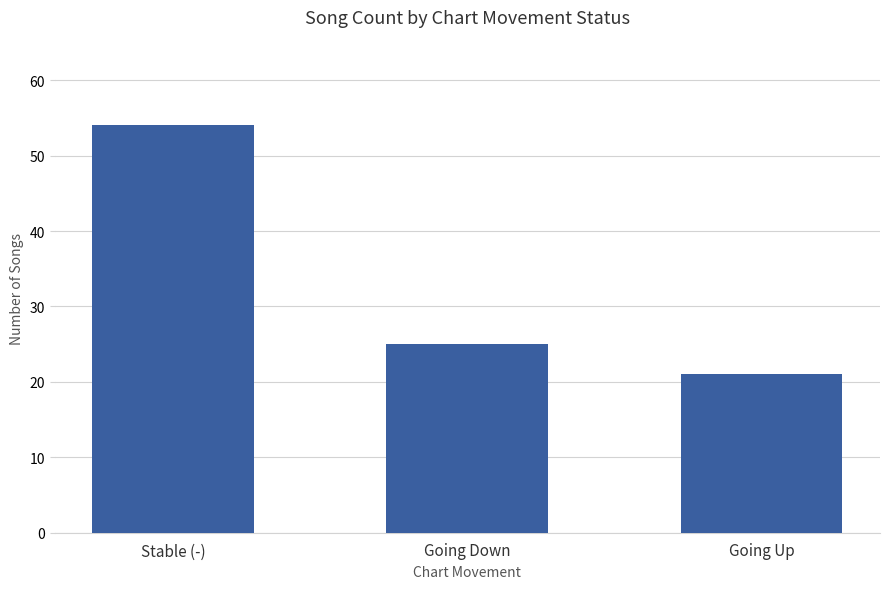

What is the average value?

33